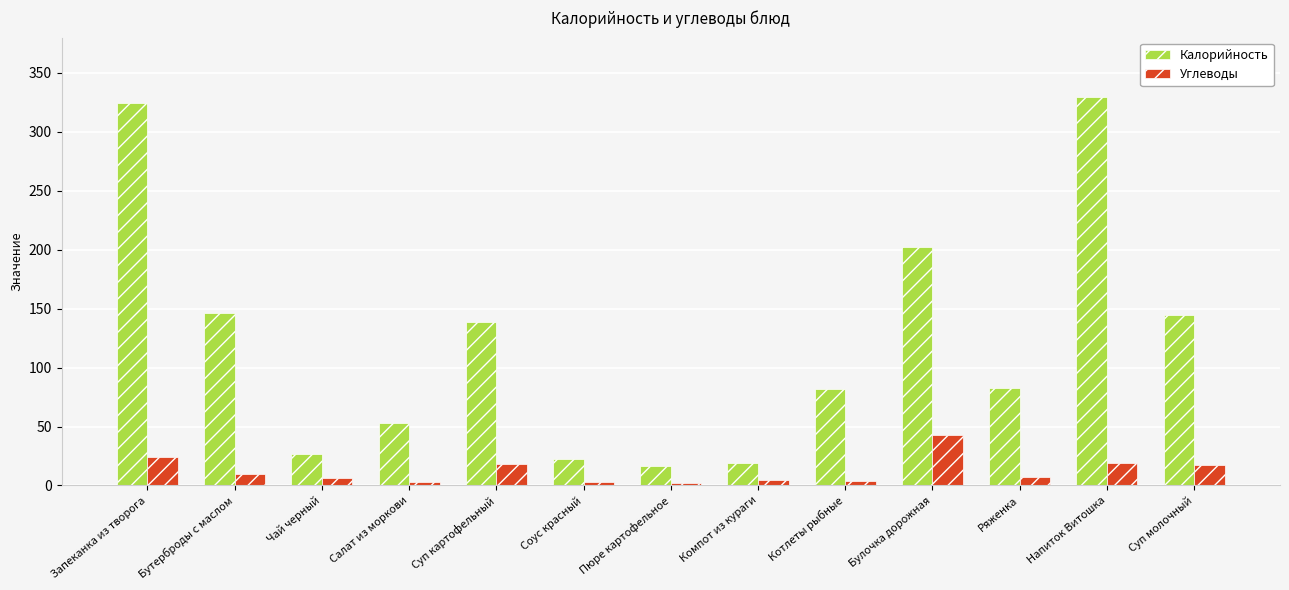

What is the value of the Углеводы bar at the 10th from the left?

42.5